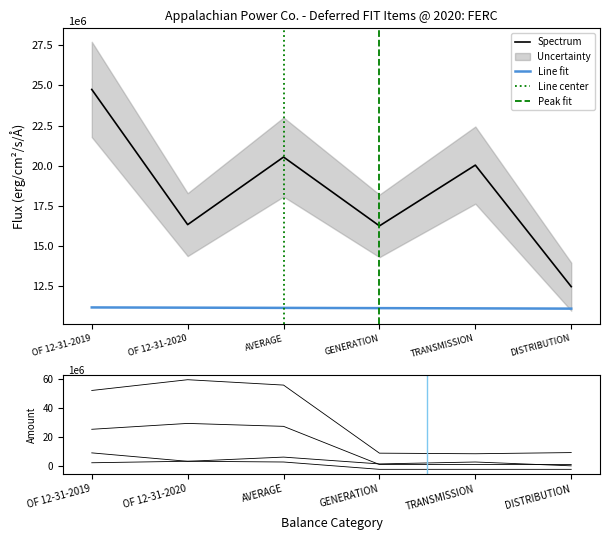

What is the spread (max minus min) of values at TRANSMISSION?

22.1